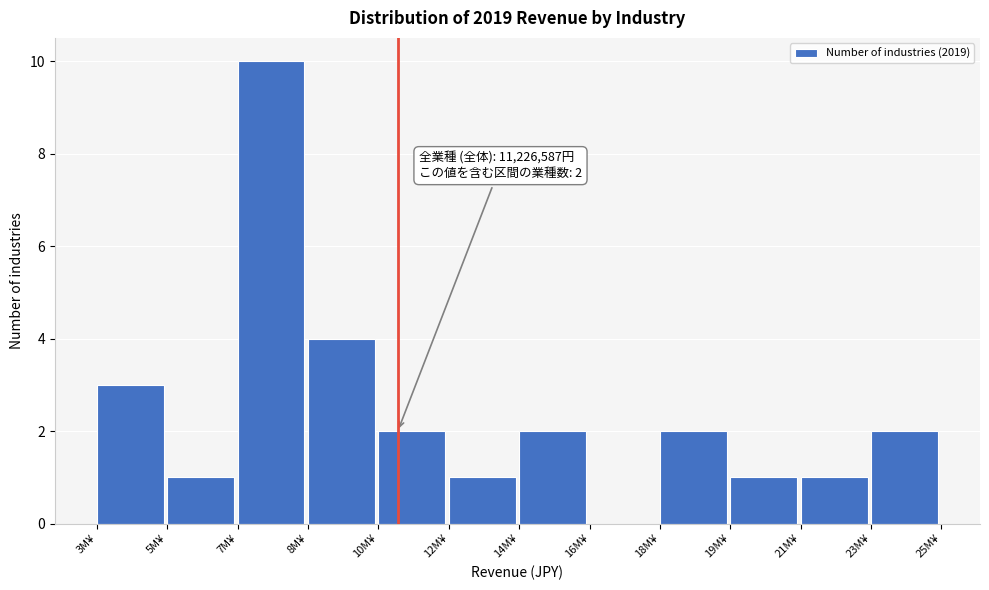

Reading left to right, extract all data points from this chart.

3M¥=3	5M¥=1	7M¥=10	8M¥=4	10M¥=2	12M¥=1	14M¥=2	16M¥=0	18M¥=2	19M¥=1	21M¥=1	23M¥=2